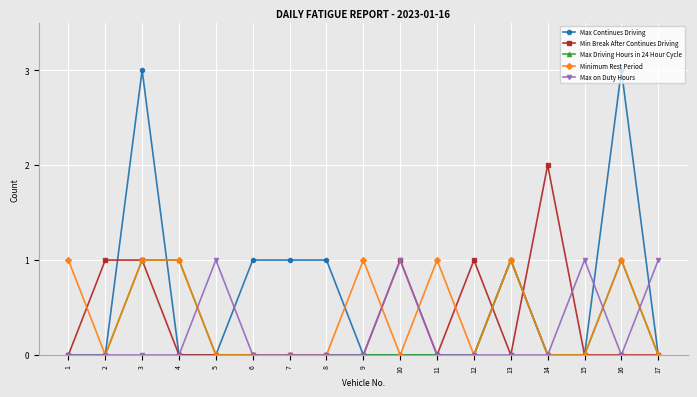

How many distinct data groups are displayed?

5